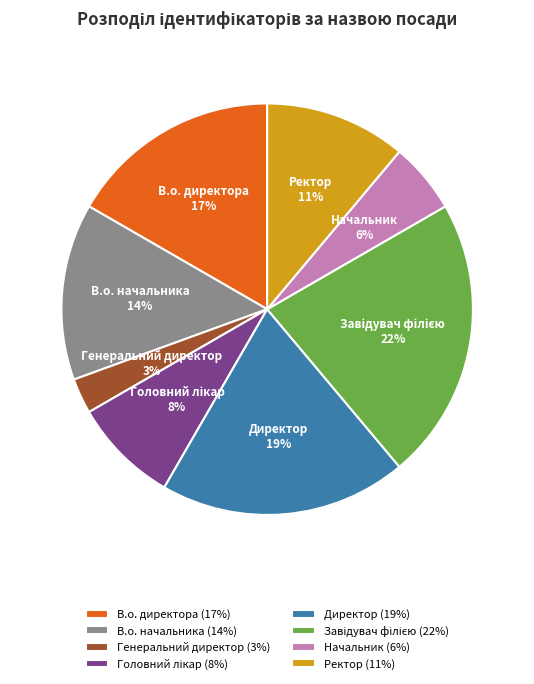

To the nearest percent, what is the combined percentage of В.о. начальника and Генеральний директор?

17%